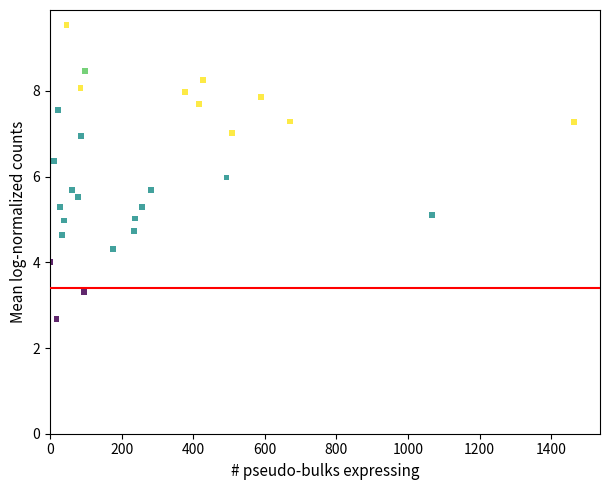

What is the range of Y values (max minus min)?

6.9